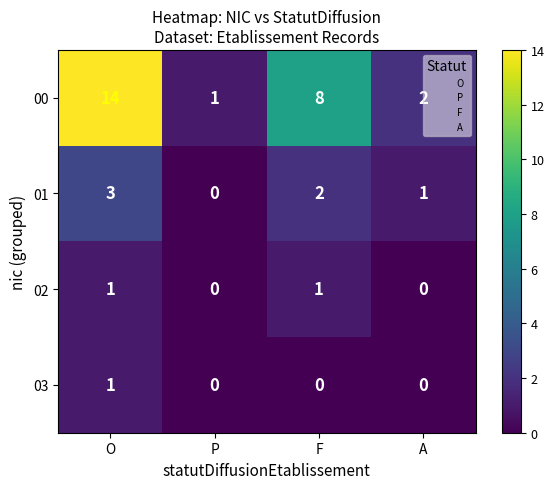

At which category is the sum across all series the highest?

O